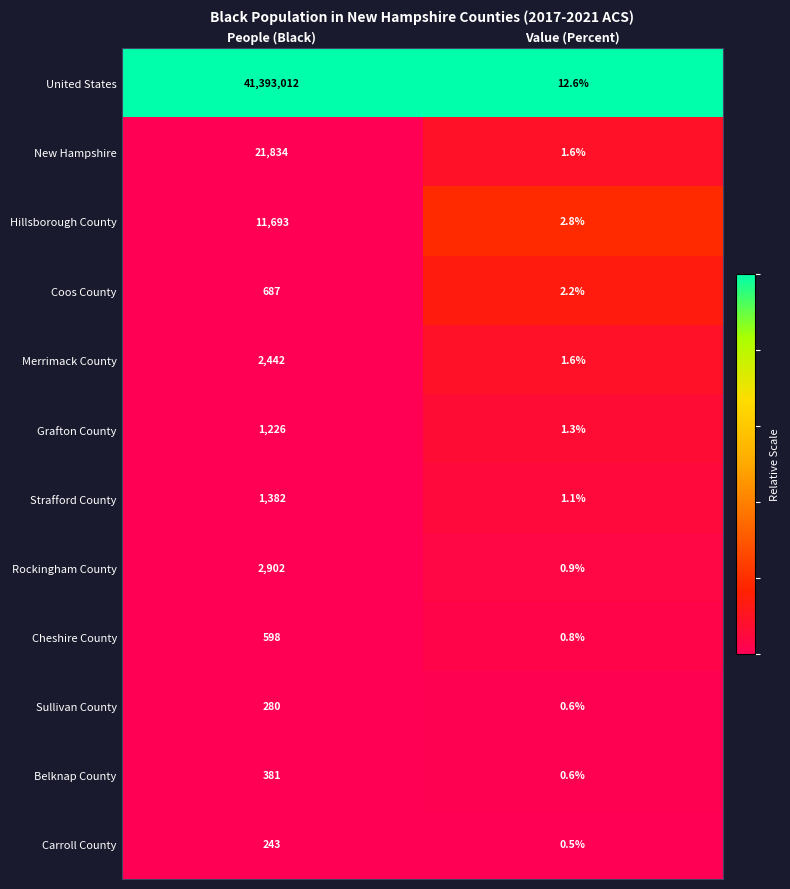

At how many categories does at least one series exceed 0?

2